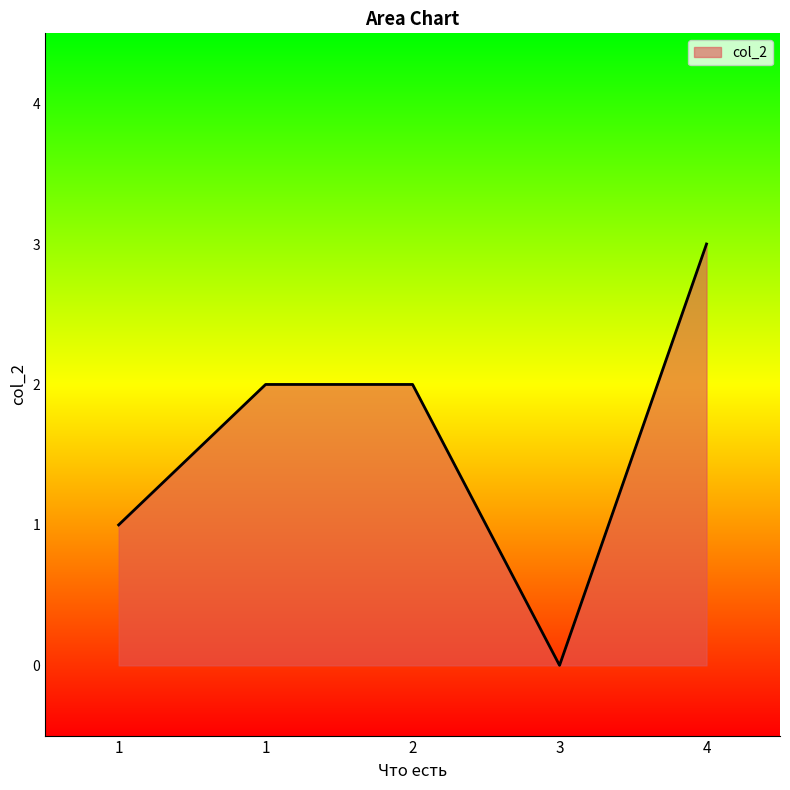

What is the ratio of the value at 1 to the value at 1?

2.0